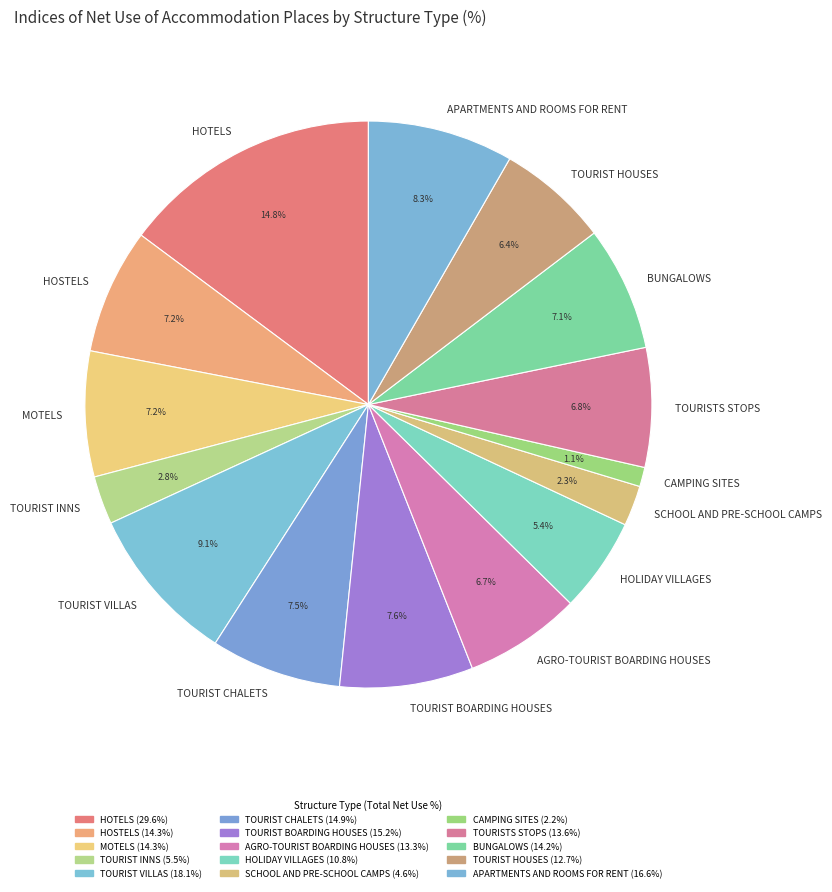

The TOURIST HOUSES slice represents 6% of the pie. True or false?

True